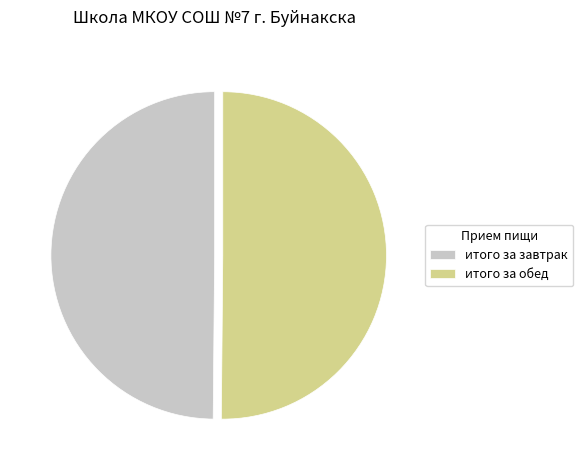

True or false: итого за обед accounts for 50% of the total.

True